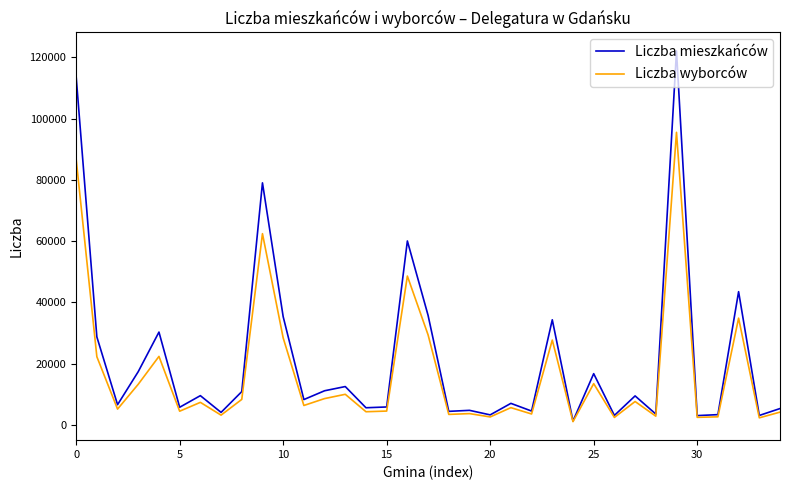

Which series has the widest spread of values?

Liczba mieszkańców